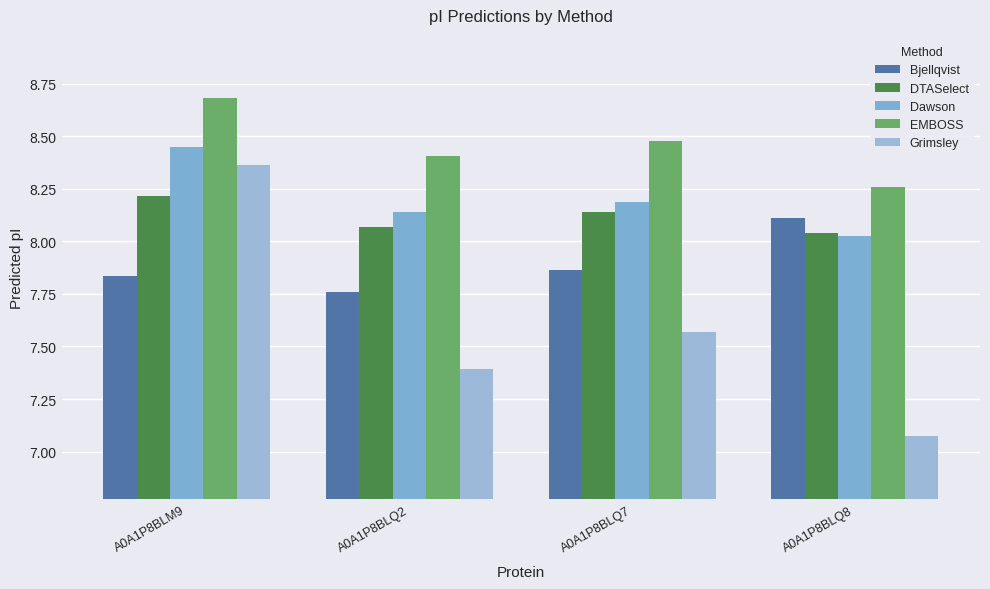

What is the difference between the DTASelect values at A0A1P8BLM9 and A0A1P8BLQ2?

0.1